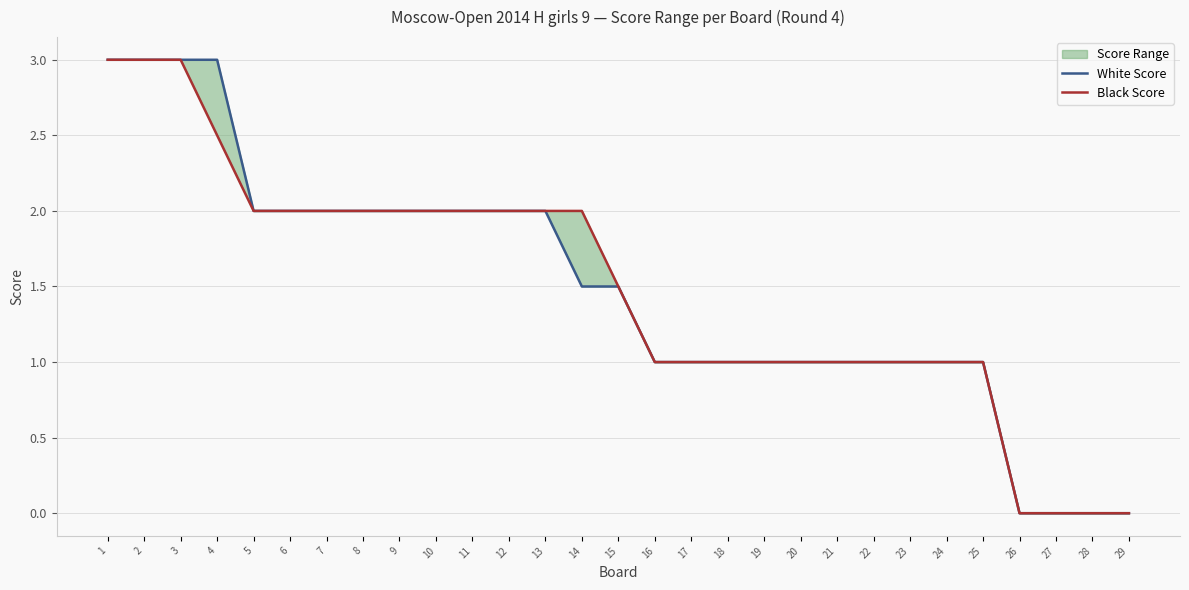

What is the average value of the White Score series?

1.5